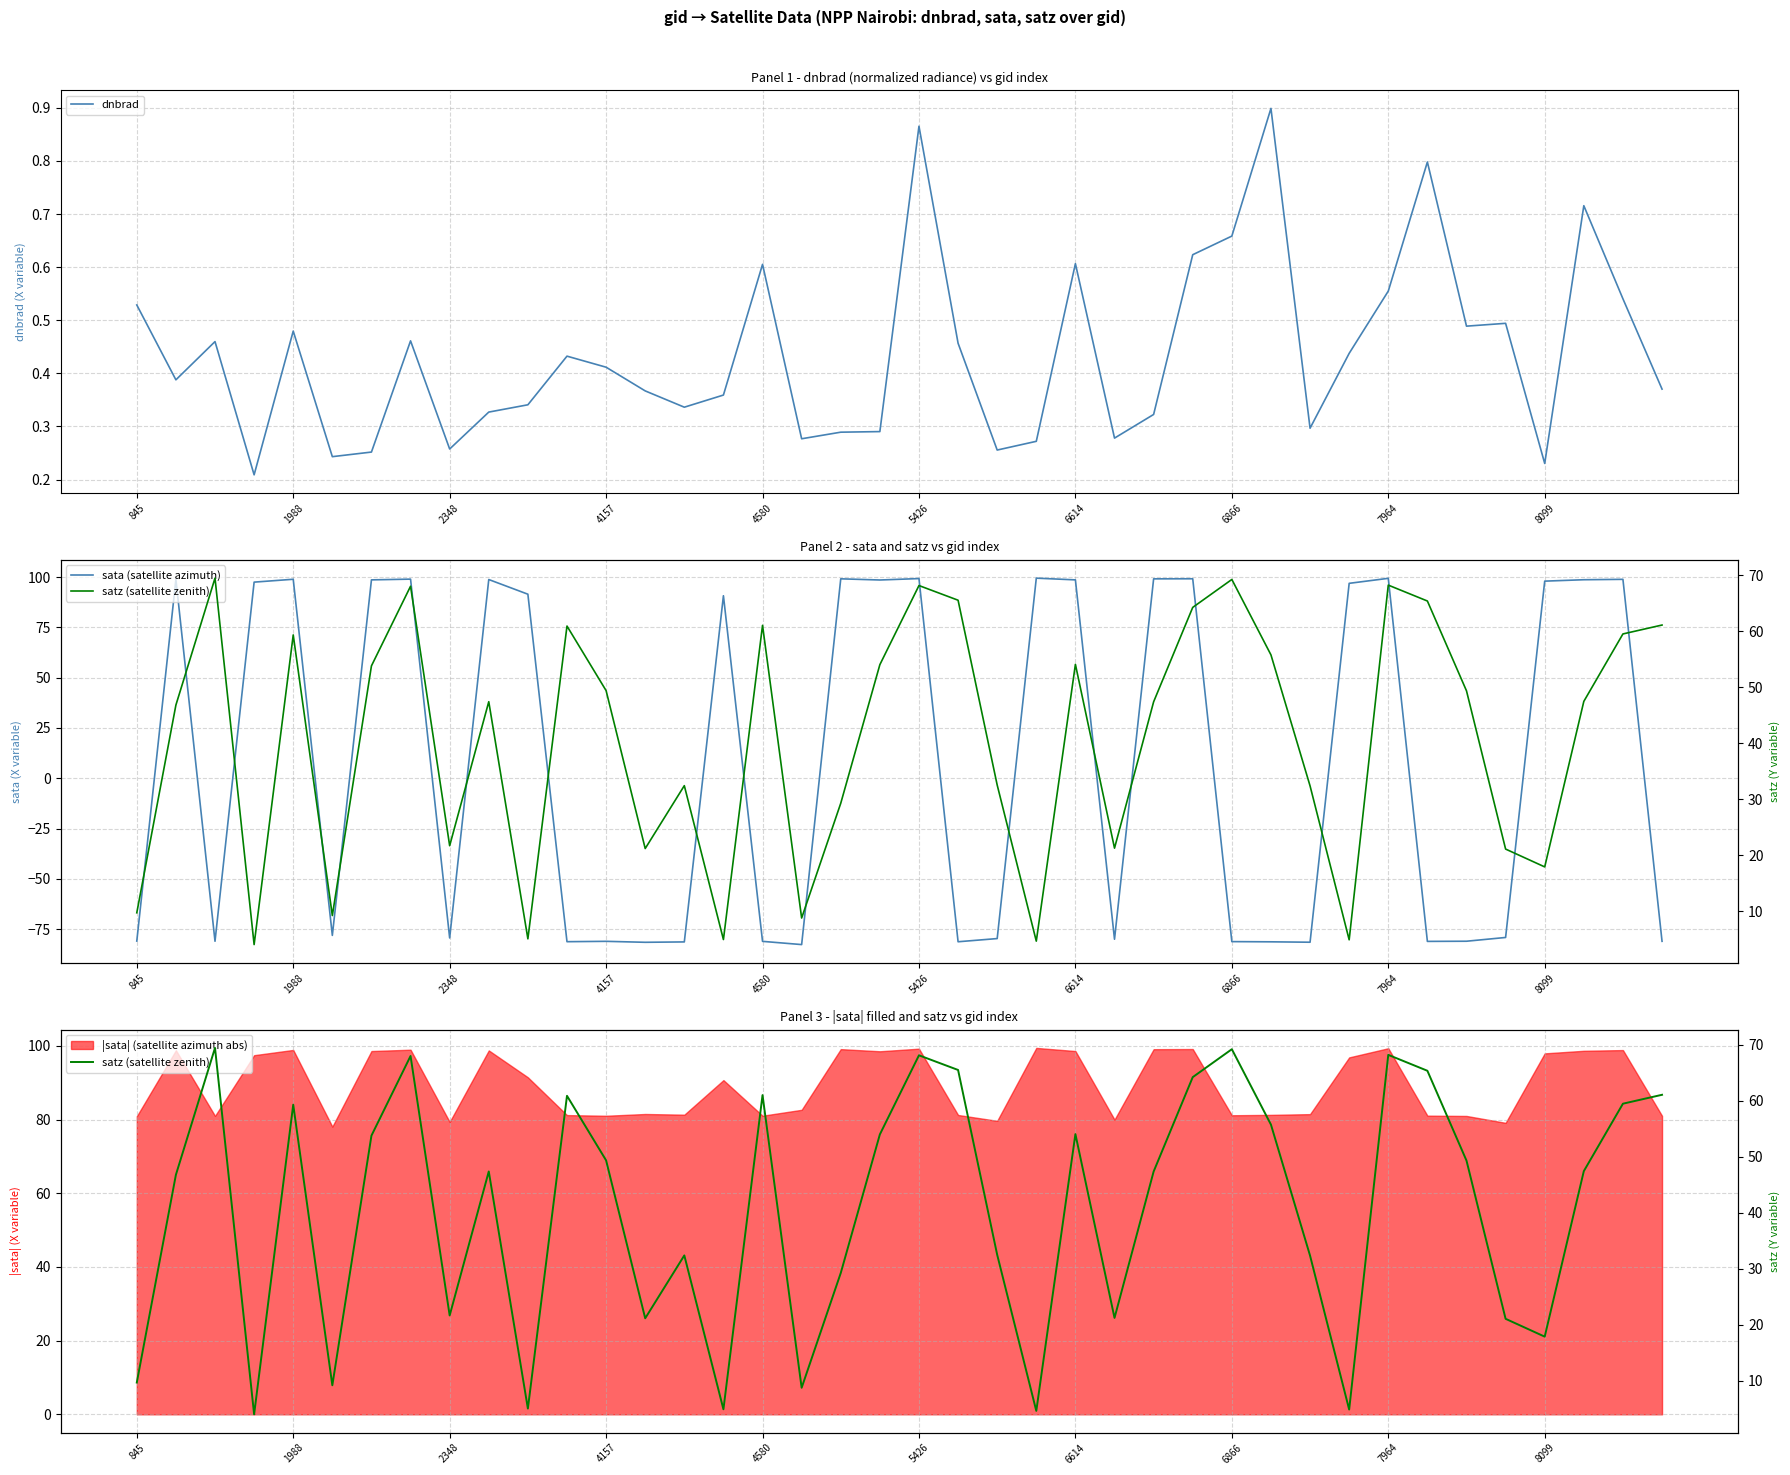

What is the sum of all dnbrad values?

17.5